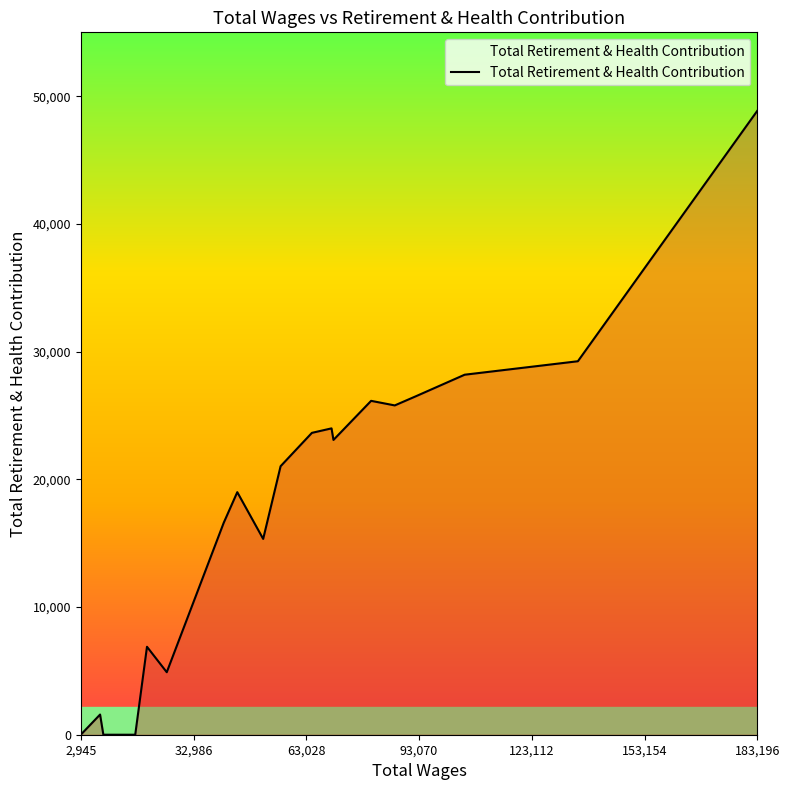

What is the difference between the maximum and minimum values?

48857